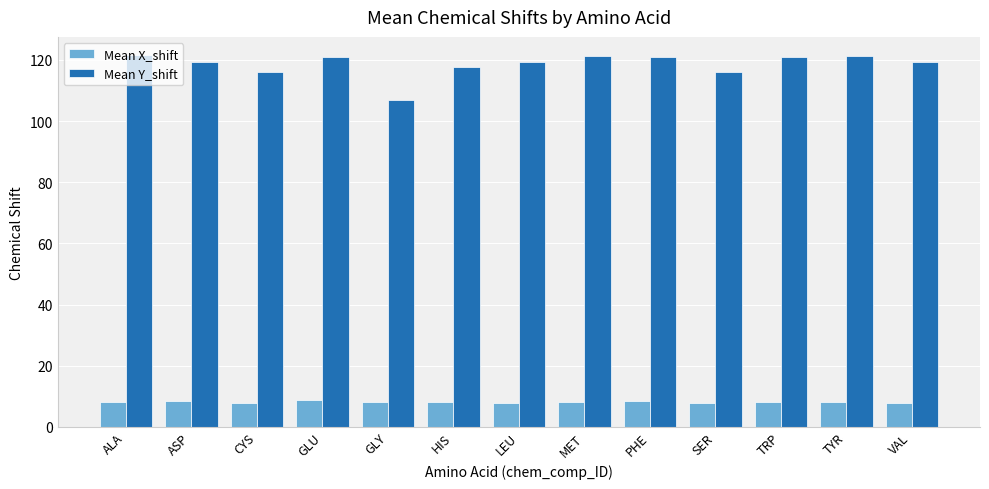

What is the value of the Mean Y_shift bar at the 6th from the left?

117.5